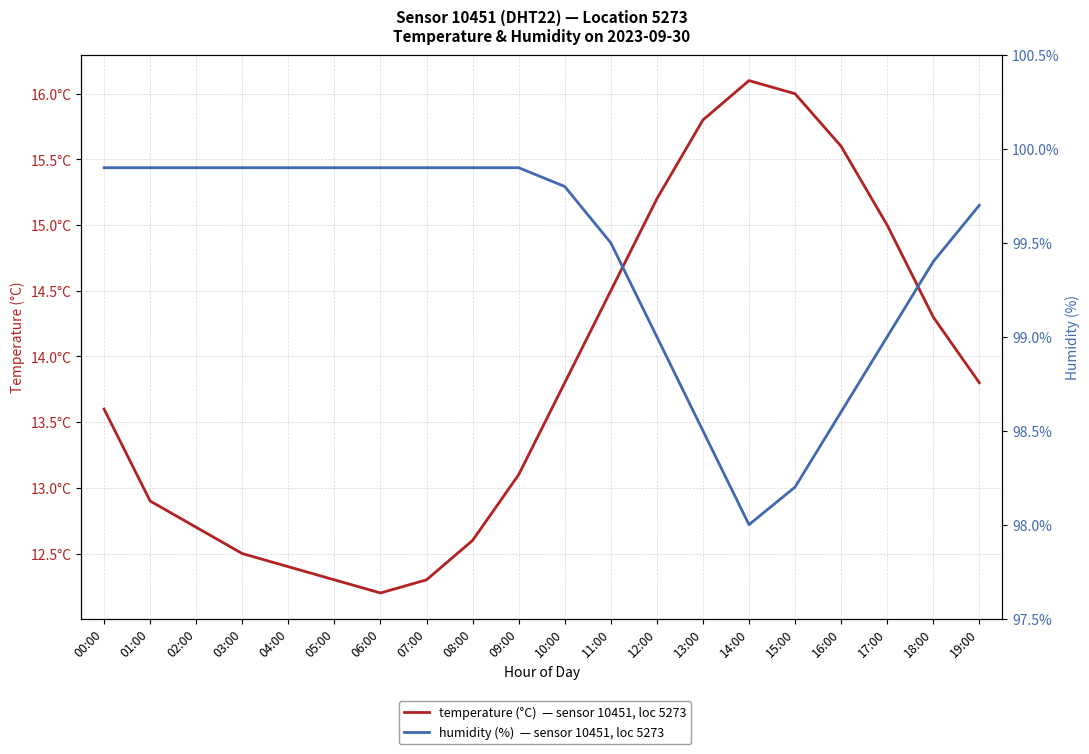

Does the chart have visible grid lines?

Yes